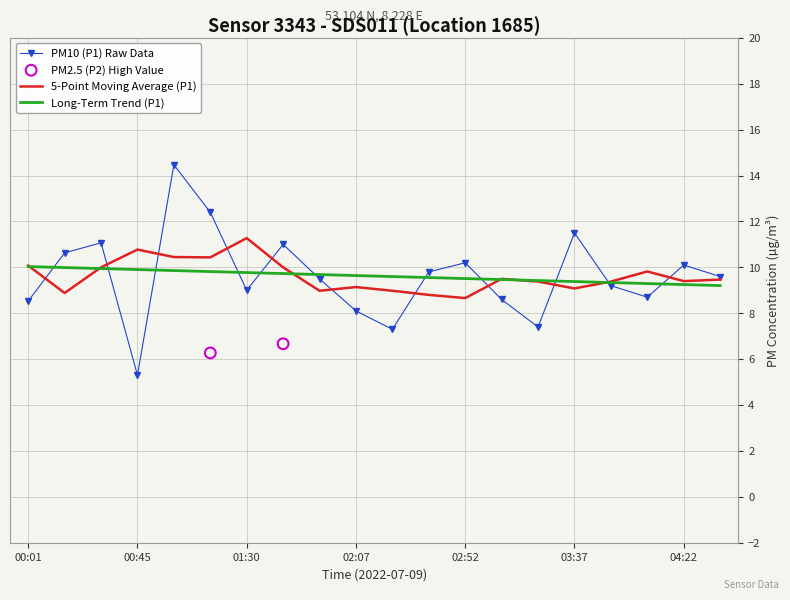

What is the change in value from 02:52 to 03:07?

-1.6